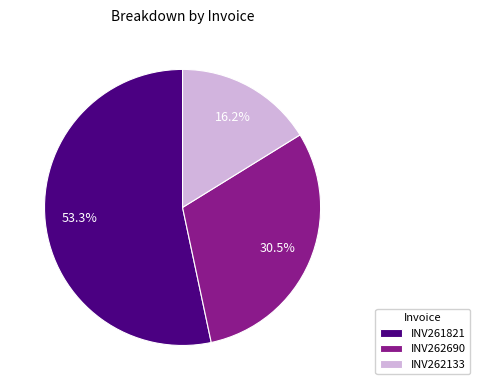

Between INV262690 and INV261821, which is larger?

INV261821